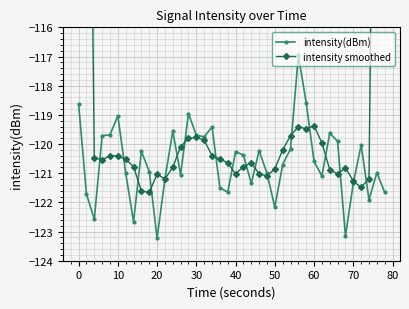

Which series has the largest total across all categories?

intensity smoothed